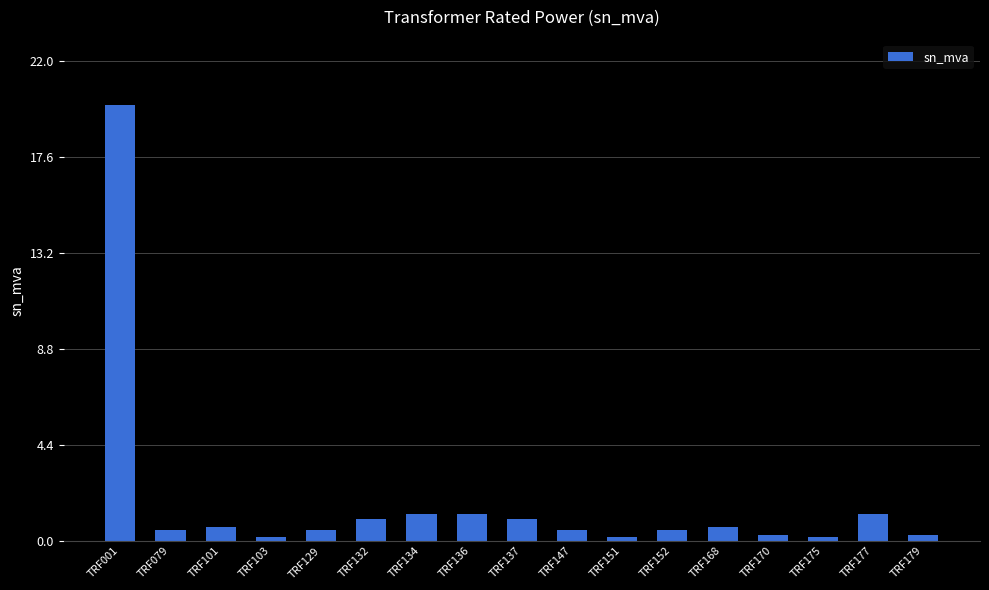

The value at TRF129 is 0.5. True or false?

True